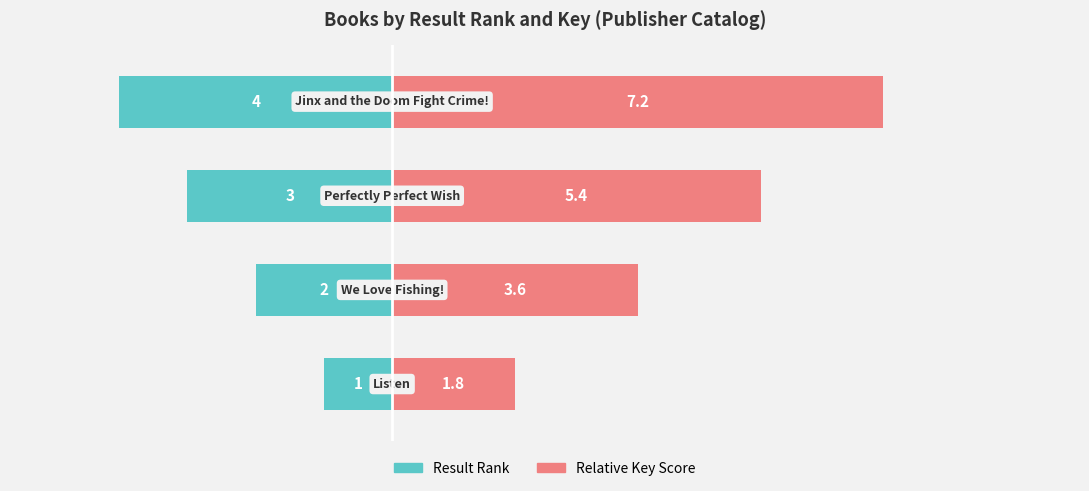

How many groups of bars are there?

4